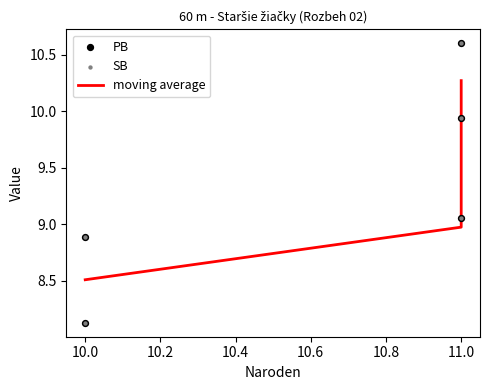

Which series has the widest spread of Y values?

PB